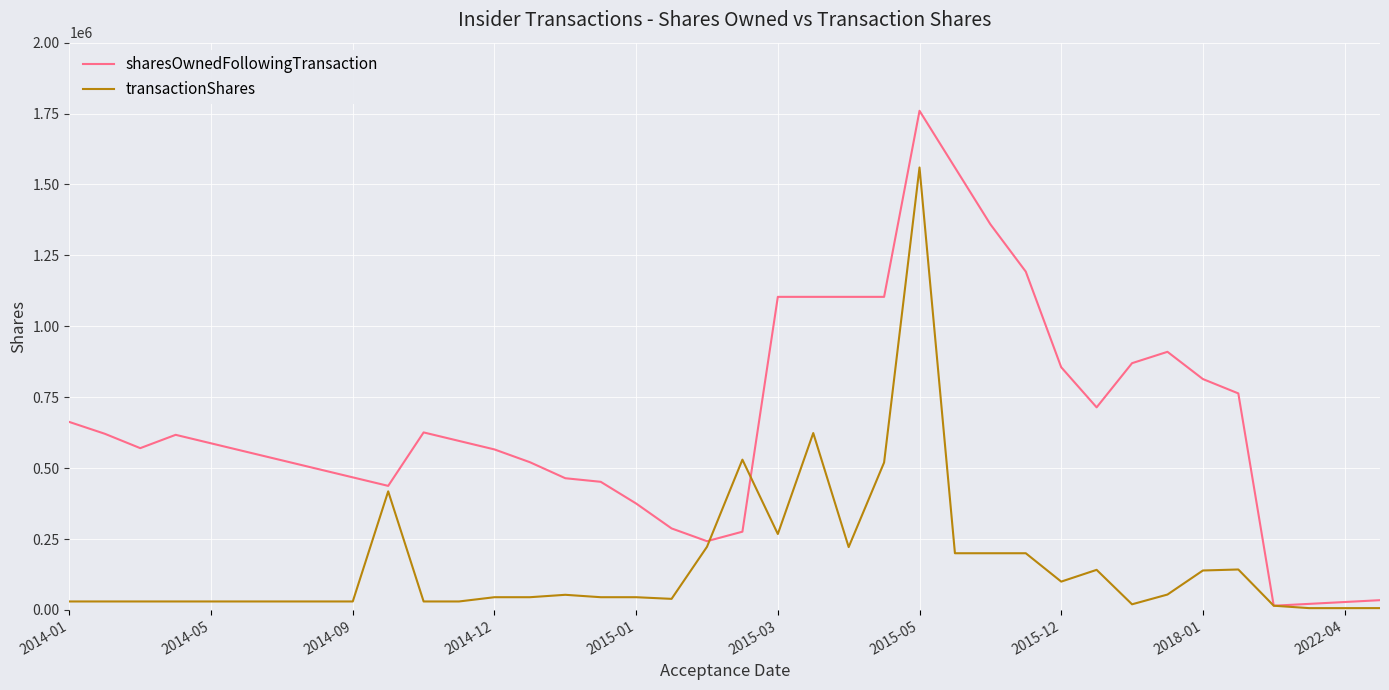

Does the chart have visible grid lines?

Yes